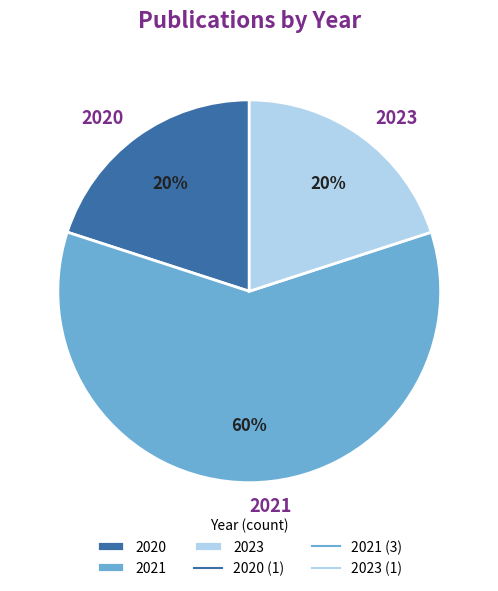

Is it true that 2023 is 6% of the pie?

False